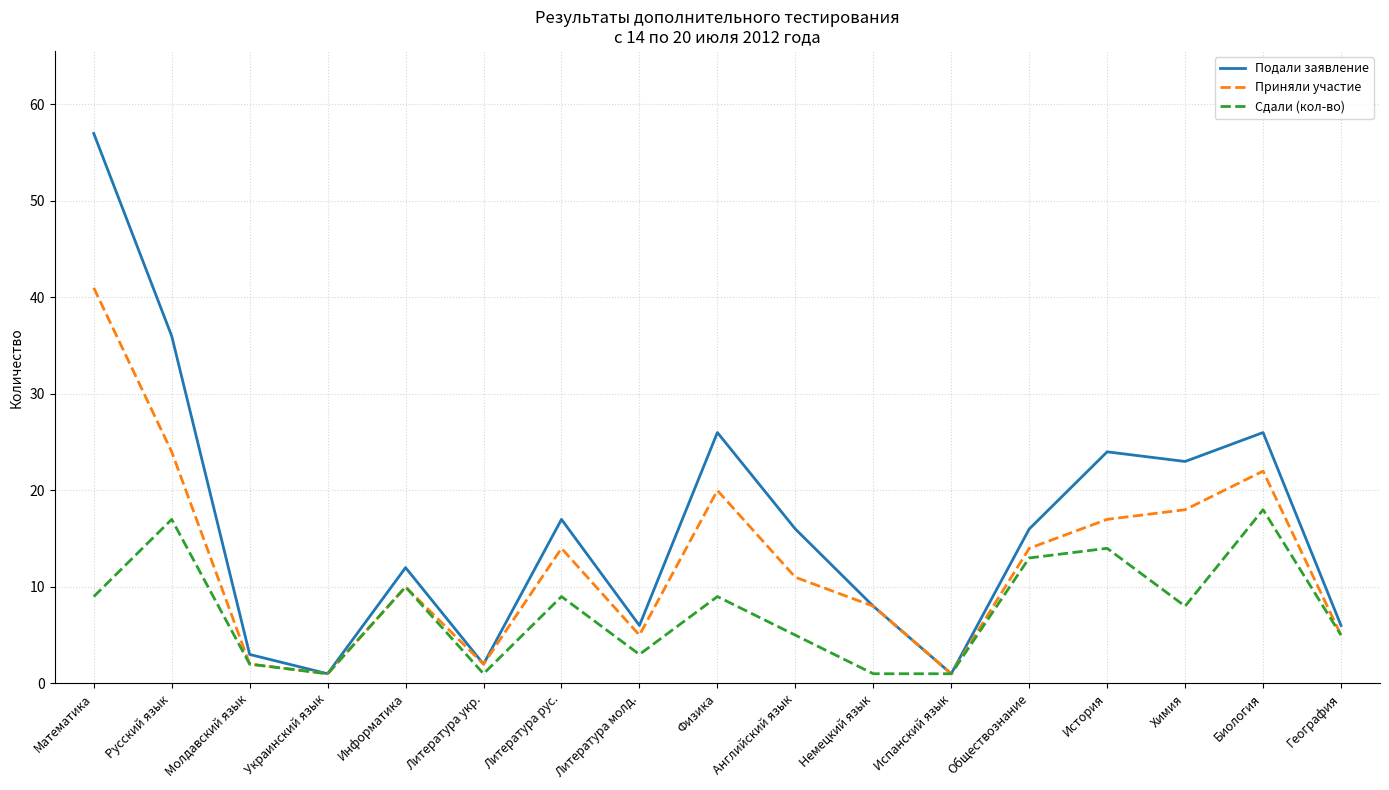

What is the average value of the Приняли участие series?

13